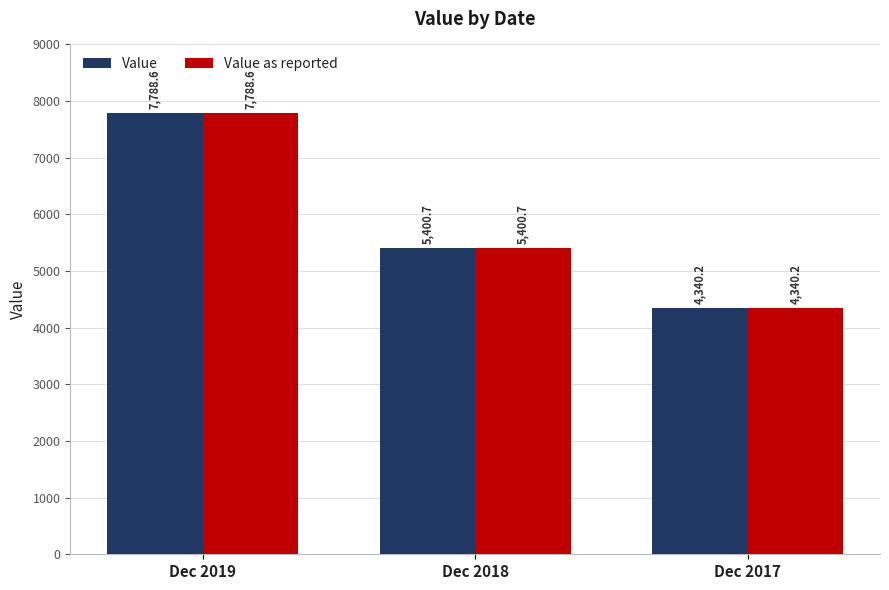

At which label is Value as reported closest to 6064?

Dec 2018